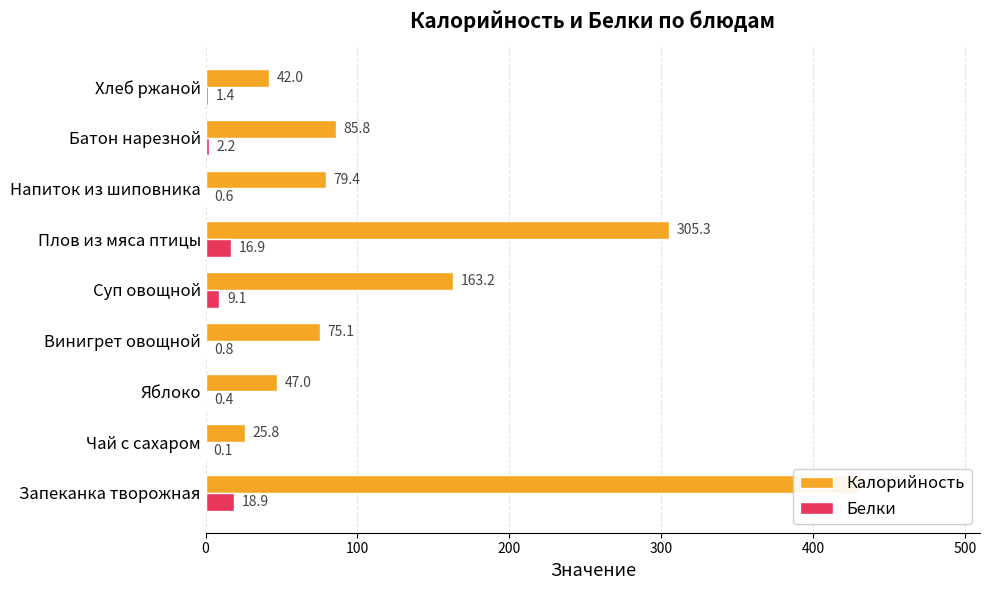

At how many categories does at least one series exceed 170?

2